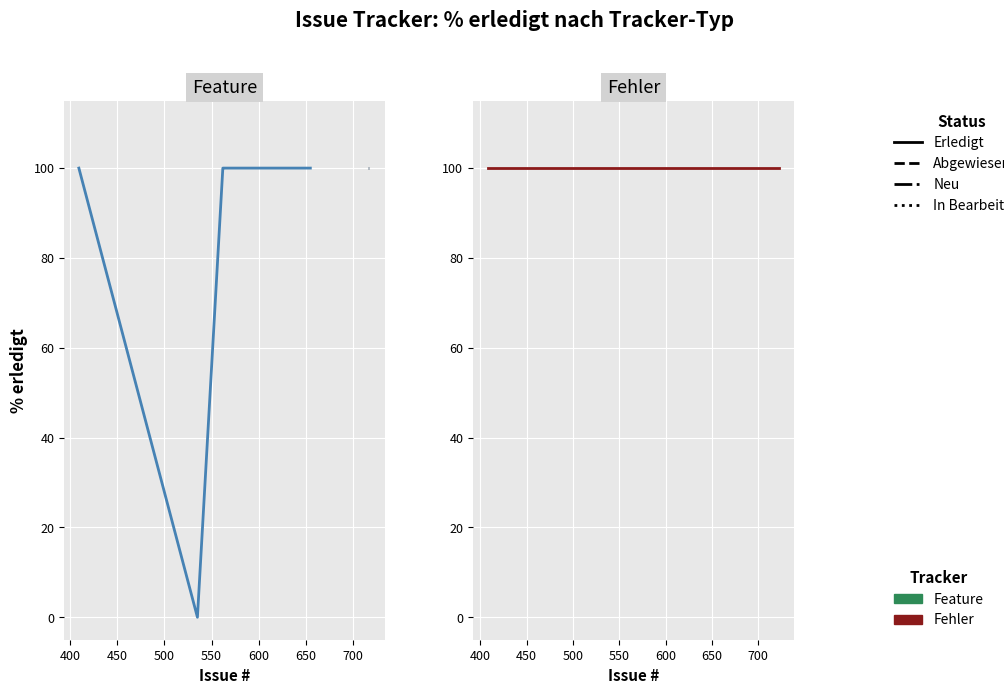

Reading right to left, list all the values displayed in this chart.

716=100	717=100	408=100	409=100	561=100	562=100	563=100	579=100	655=100	657=100	670=100	671=100	723=100	535=0	718=0	719=0